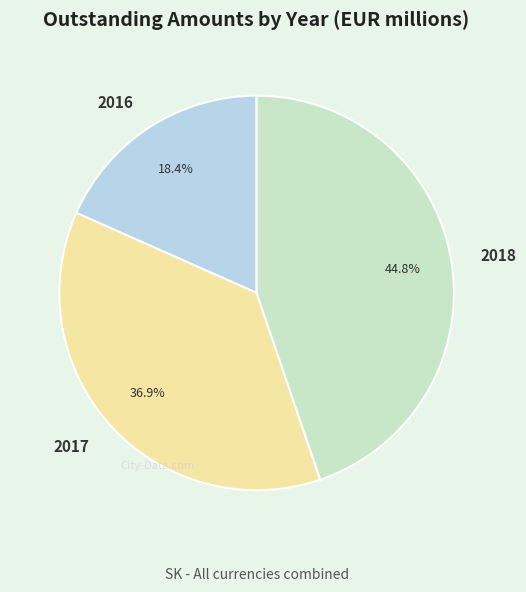

What is the total percentage of 2016 and 2018?

63.1%